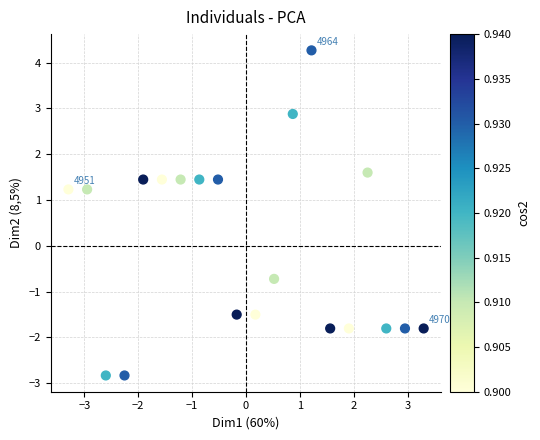

What is the range of Y values (max minus min)?

7.1